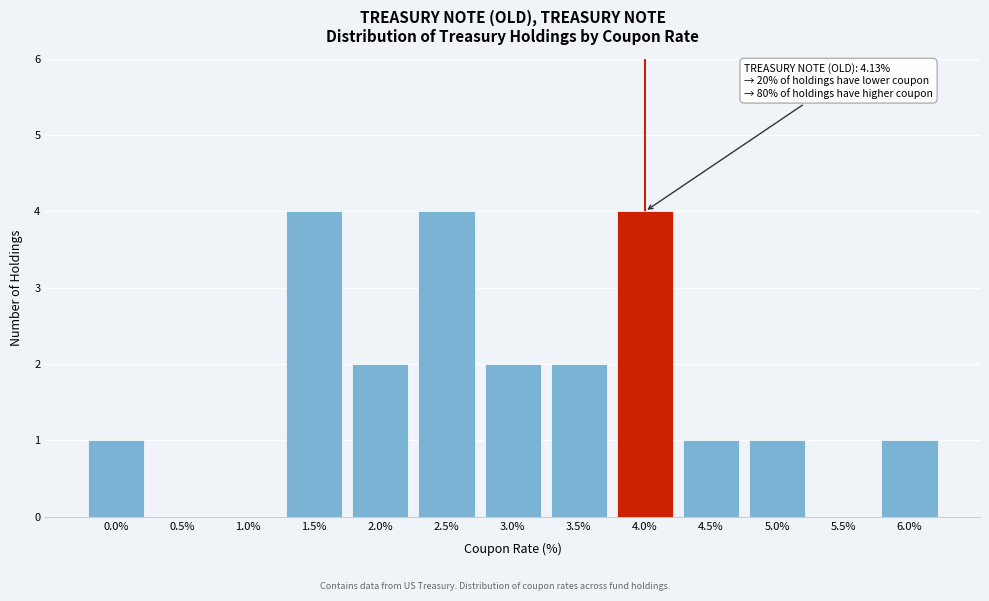

Reading right to left, transcribe all the data shown in this chart.

6.0%=1	5.5%=0	5.0%=1	4.5%=1	4.0%=4	3.5%=2	3.0%=2	2.5%=4	2.0%=2	1.5%=4	1.0%=0	0.5%=0	0.0%=1